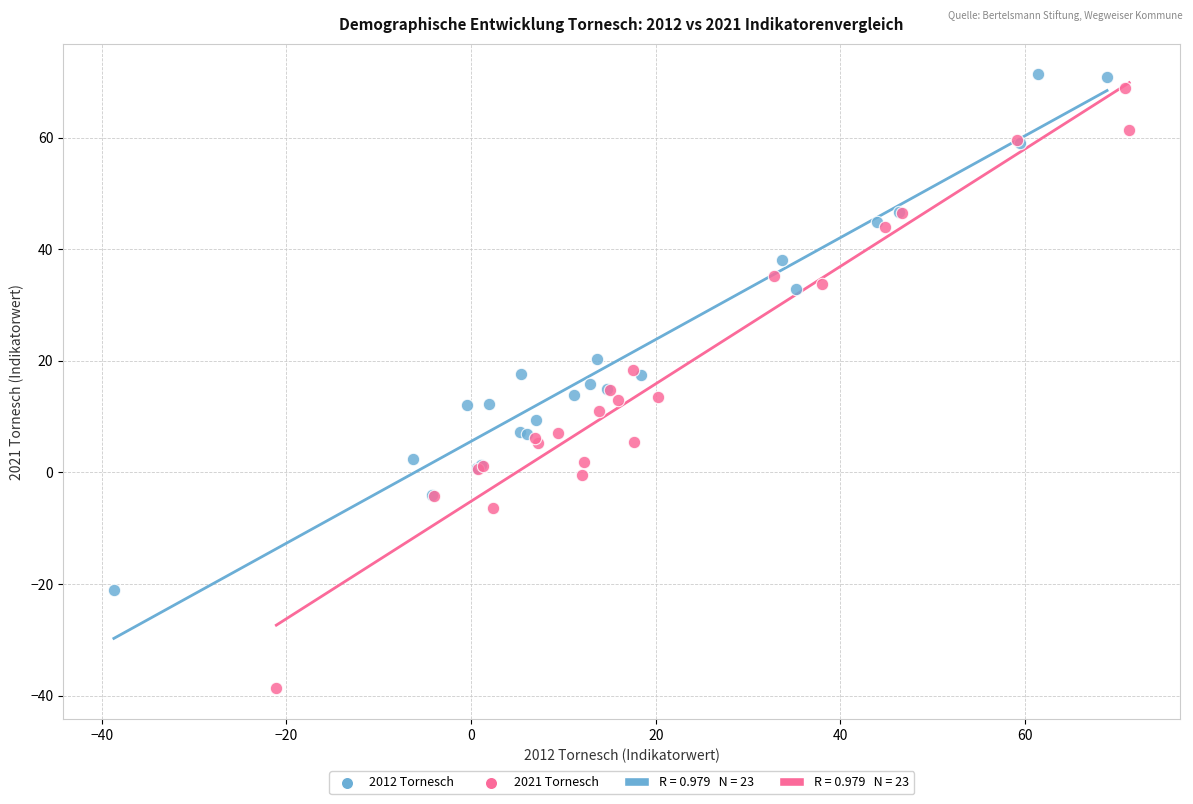

Which series contains the lowest Y value?

2021 Tornesch